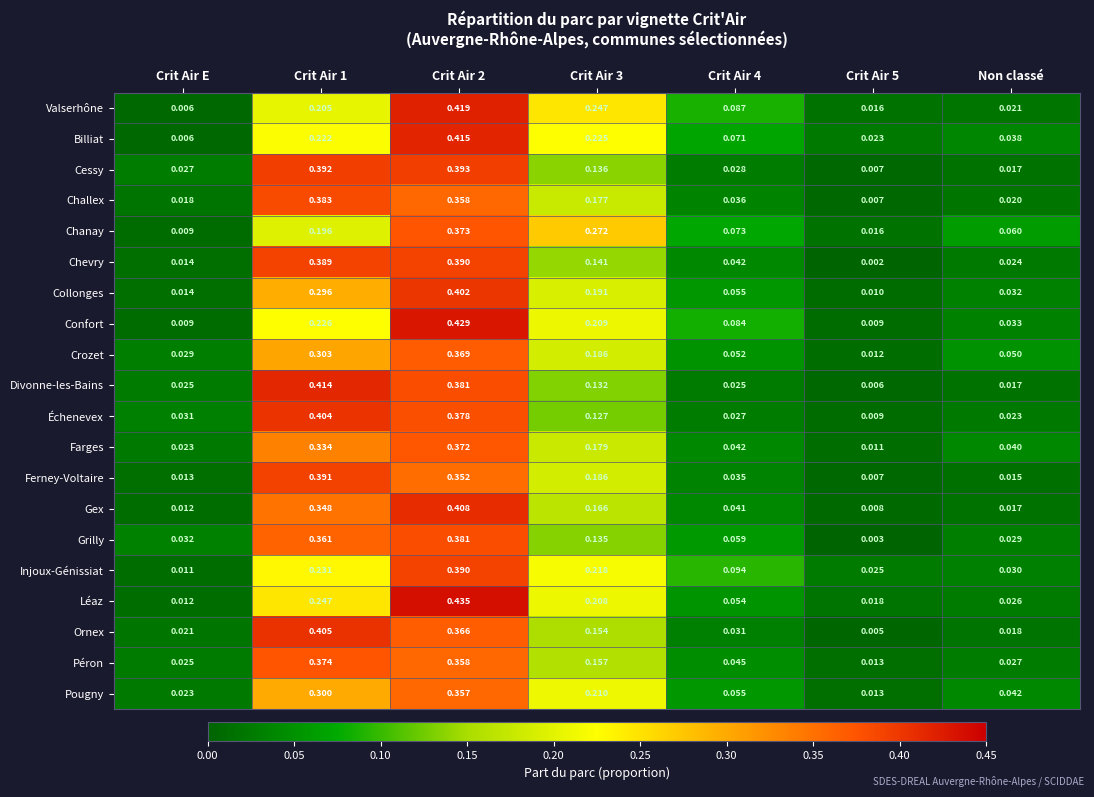

At which label is Chanay closest to 0?

Crit Air E